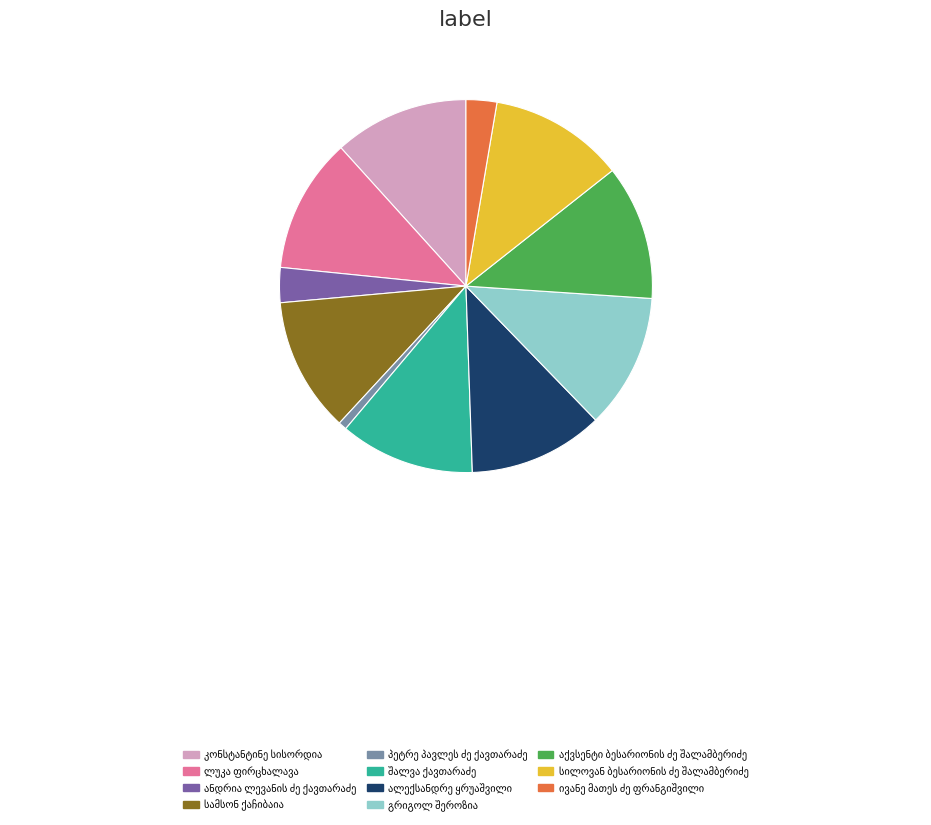

Does any single category account for the majority?

No